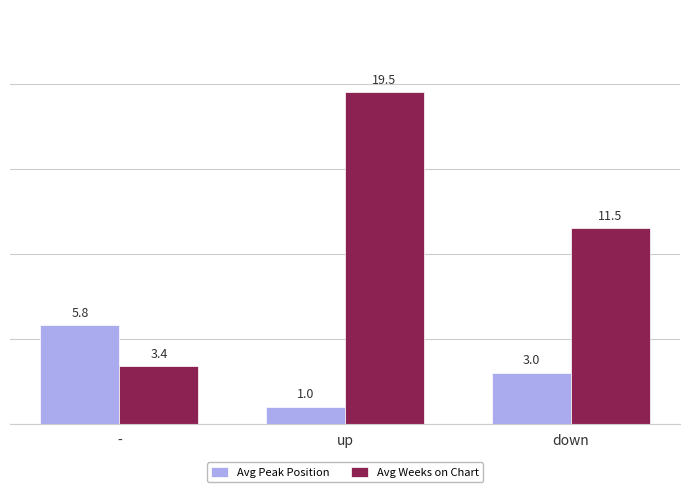

Does the chart contain any negative values?

No